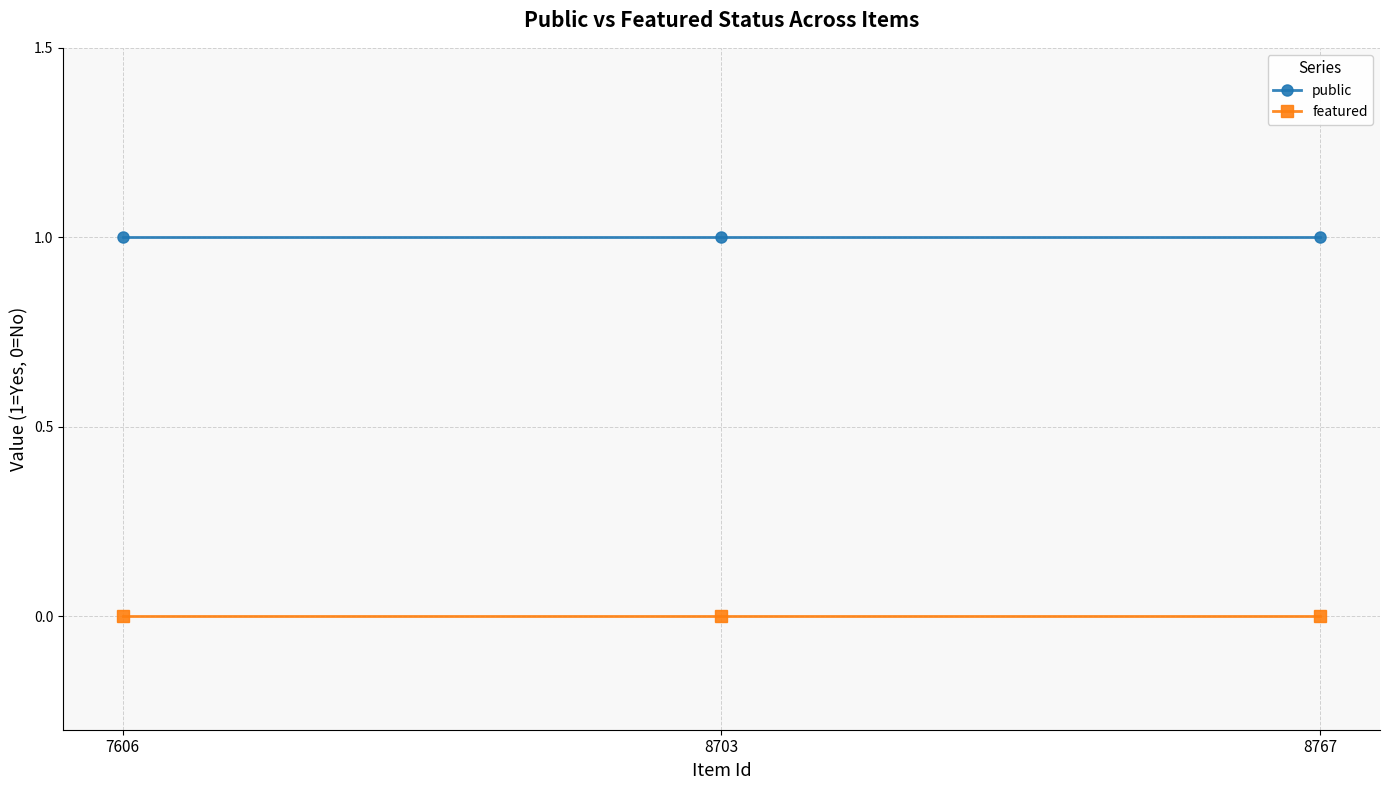

Reading right to left, list all the values displayed in this chart.

public: 8767=1	8703=1	7606=1
featured: 8767=0	8703=0	7606=0